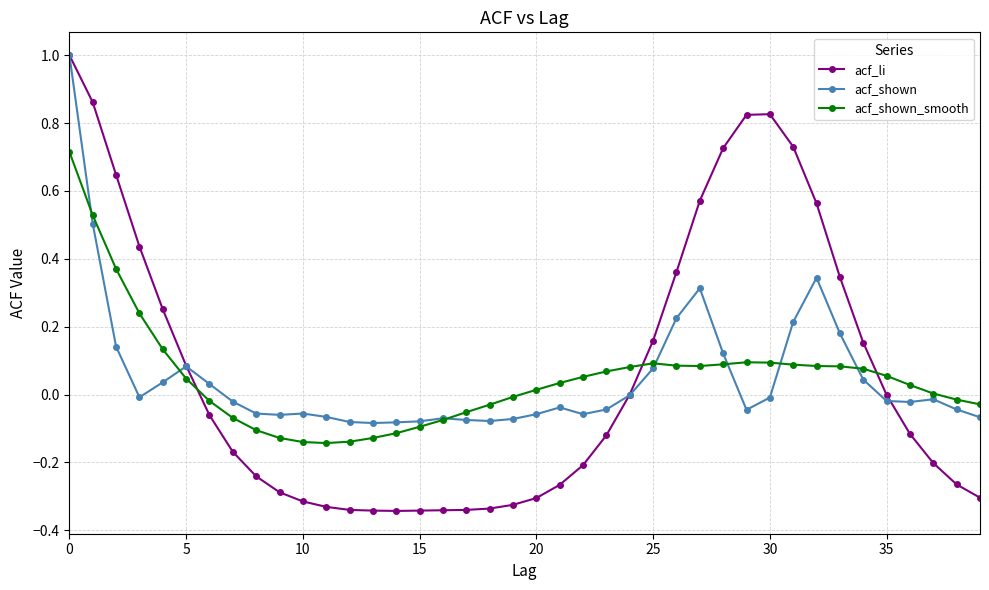

How many distinct data groups are displayed?

3